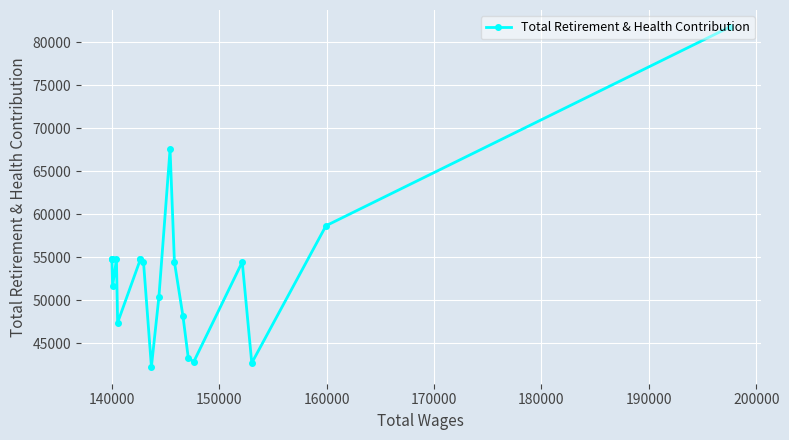

How many series are shown in this chart?

1